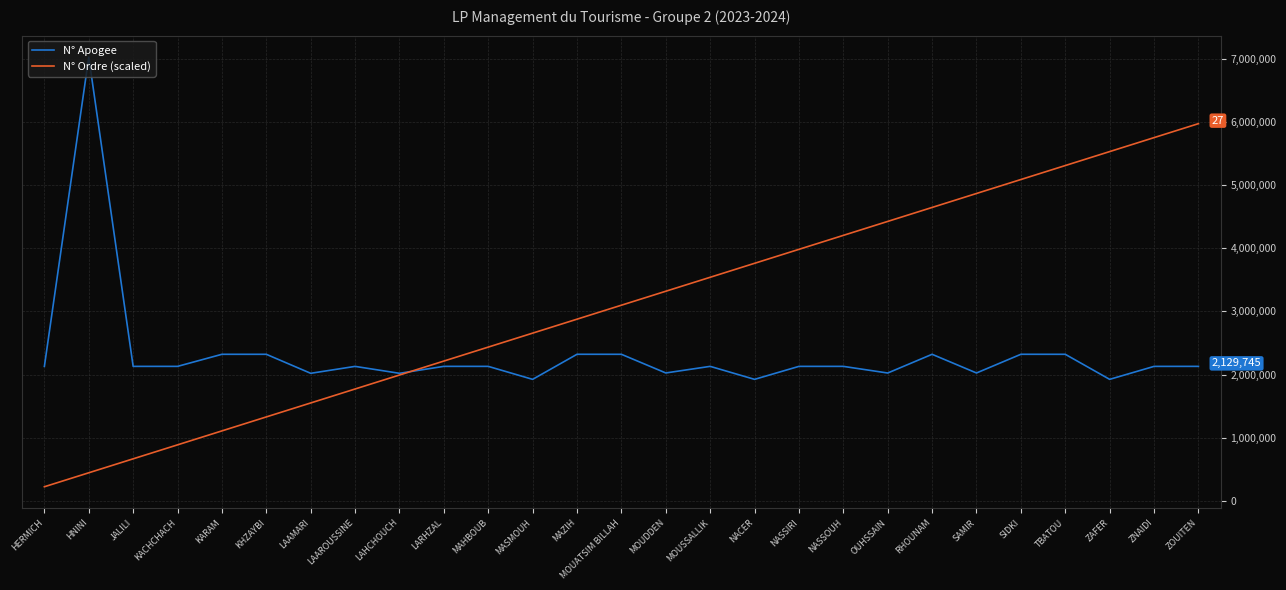

What is the total value across all series at HNINI?

7474730.0